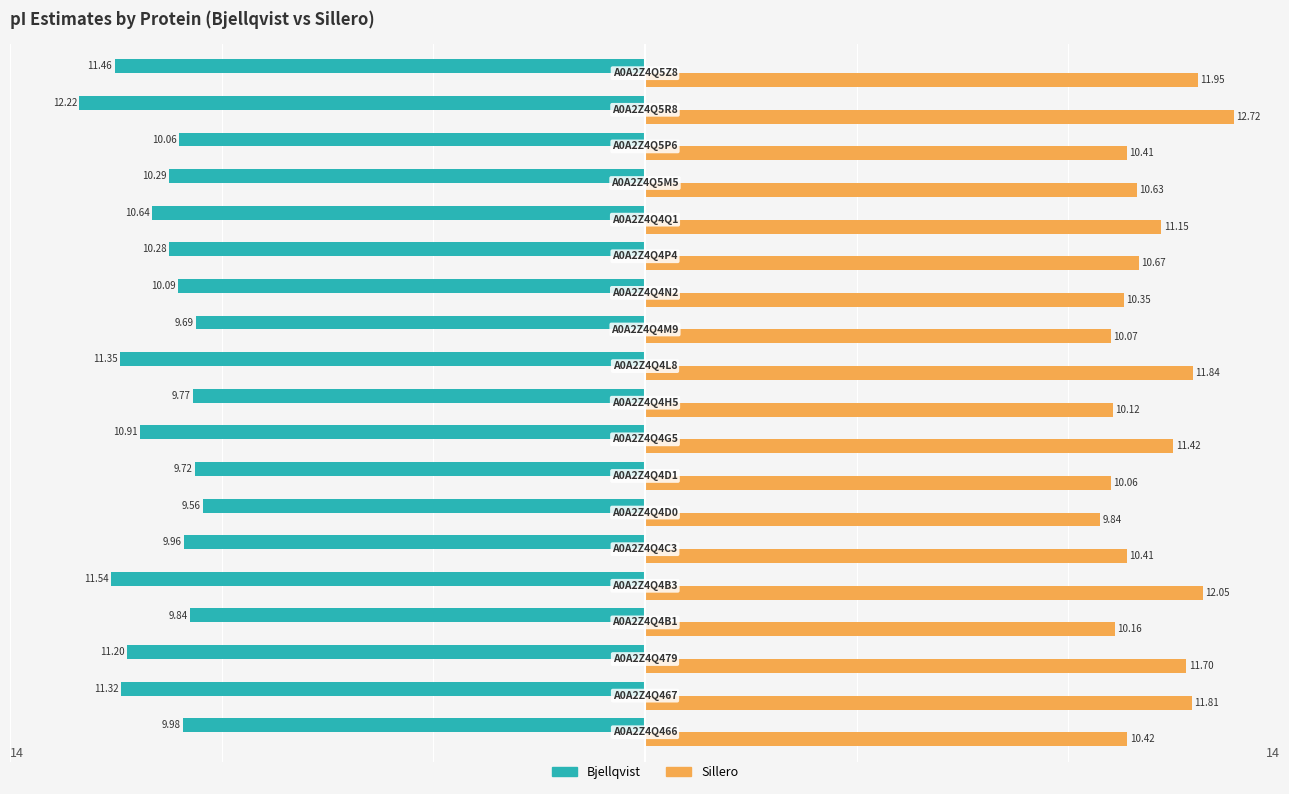

Which series has the largest total across all categories?

Sillero